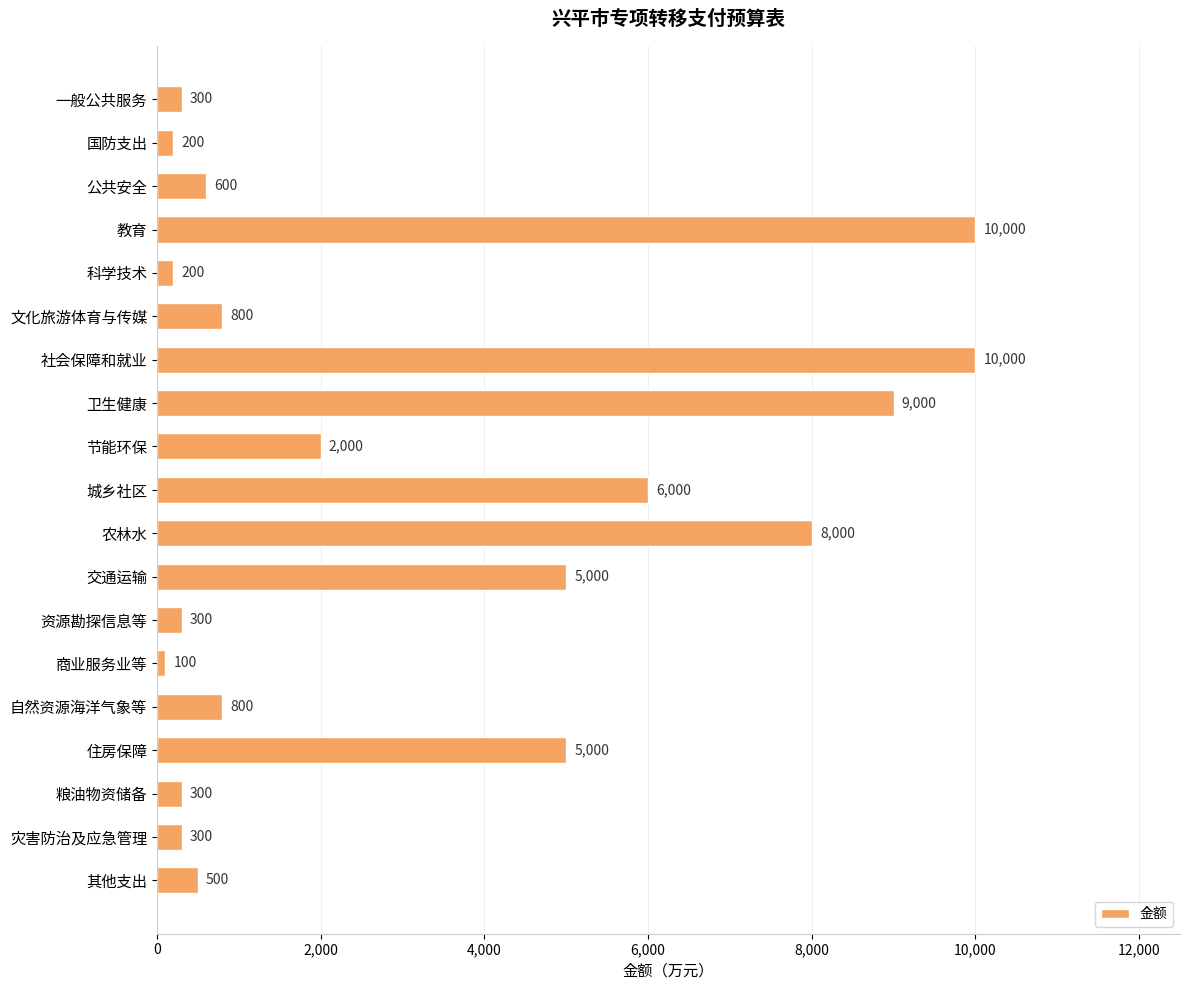

What is the approximate value at 住房保障, to the nearest 100?

5000